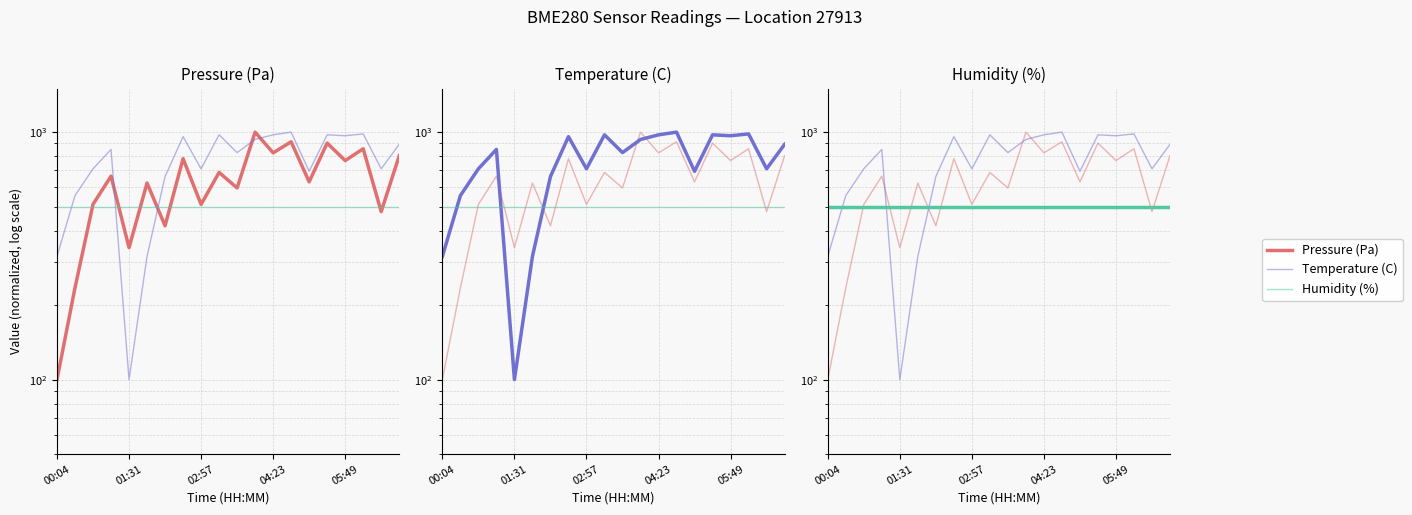

Is it true that Temperature (C) equals 967.0 at 05:49?

True